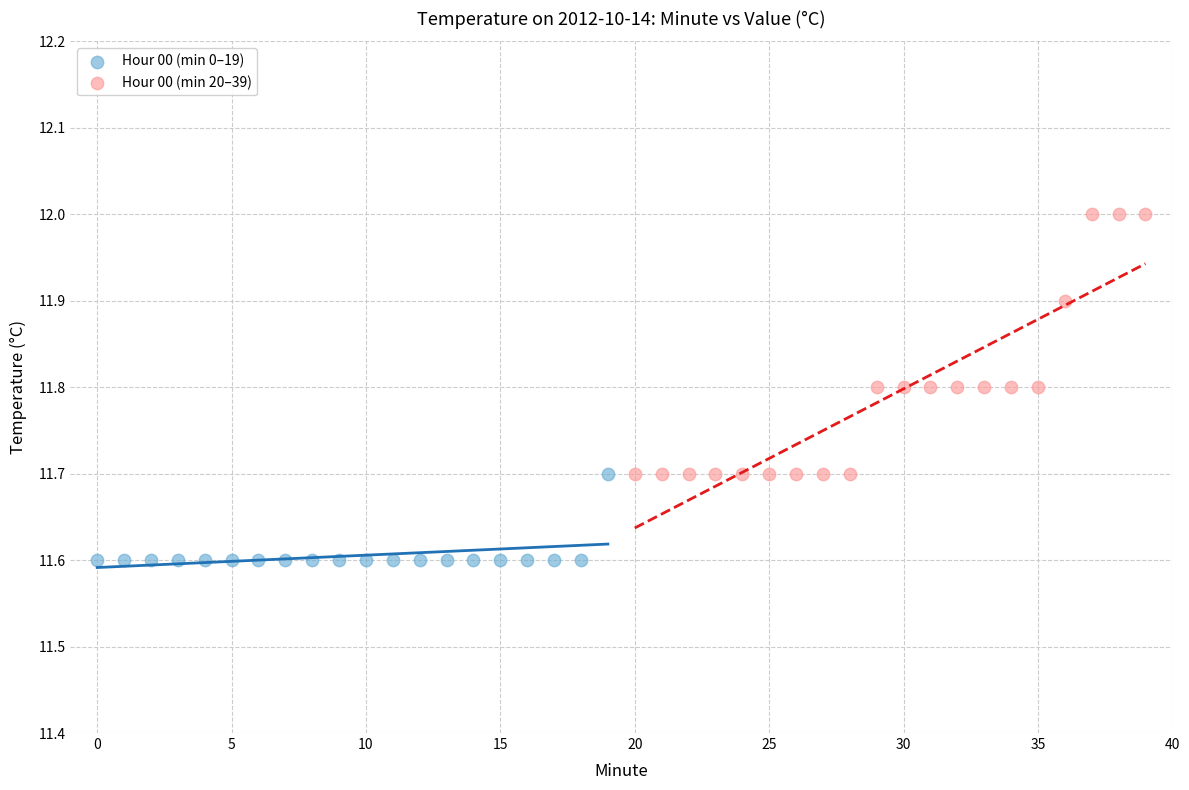

Which series contains the highest Y value?

Hour 00 (min 20–39)